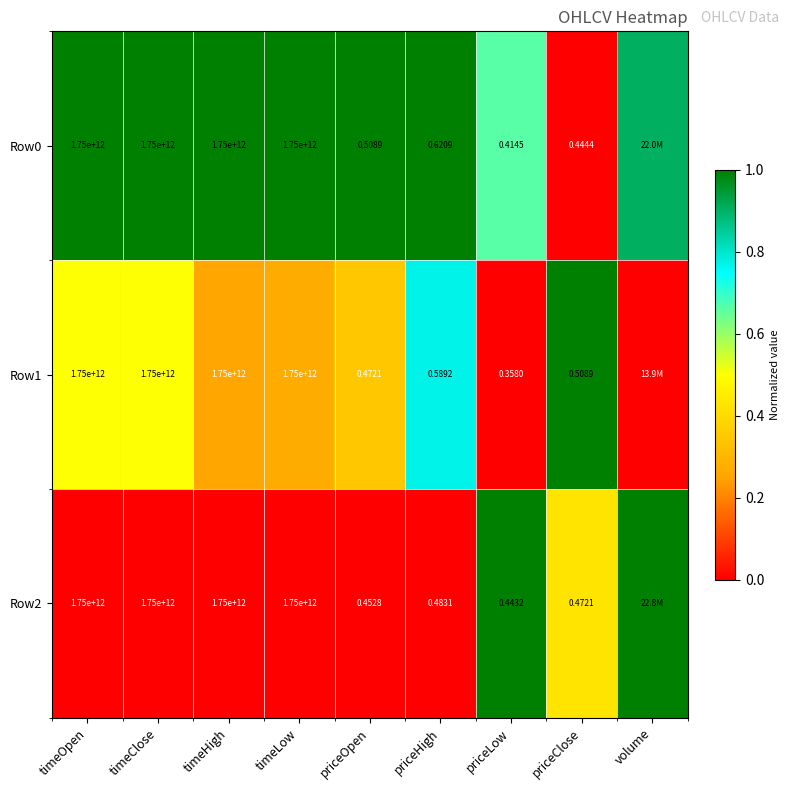

Is the value of Row0 at timeClose greater than the value of Row2 at timeHigh?

Yes